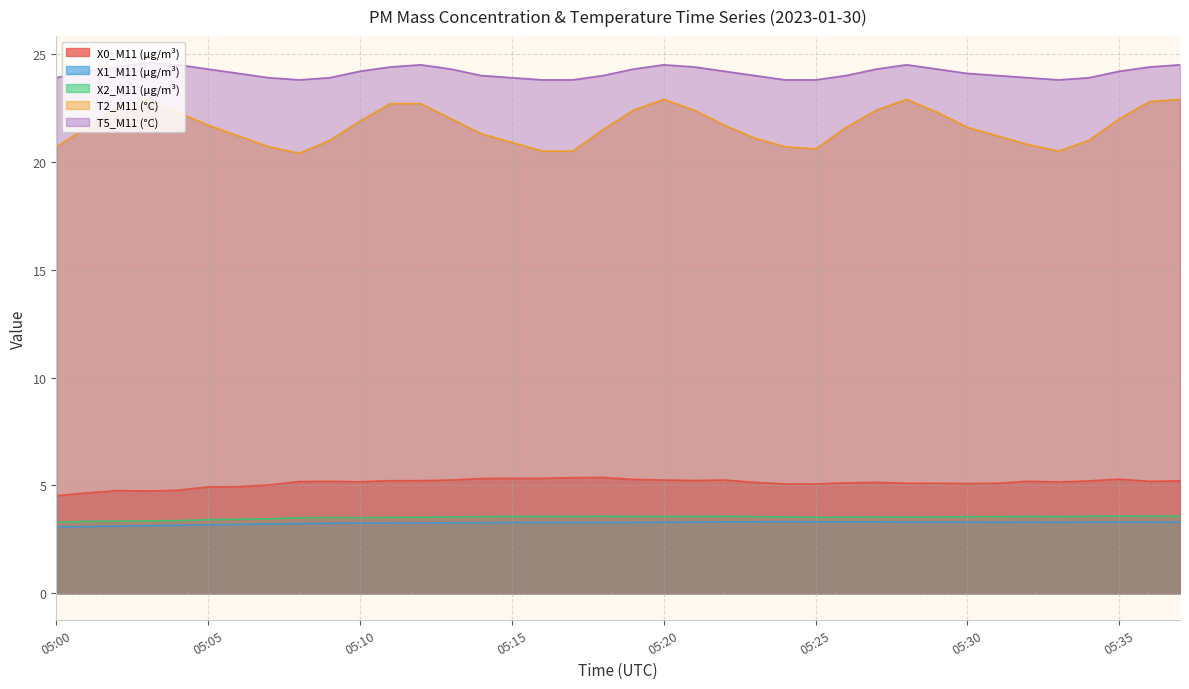

How many lines are shown in the chart?

5